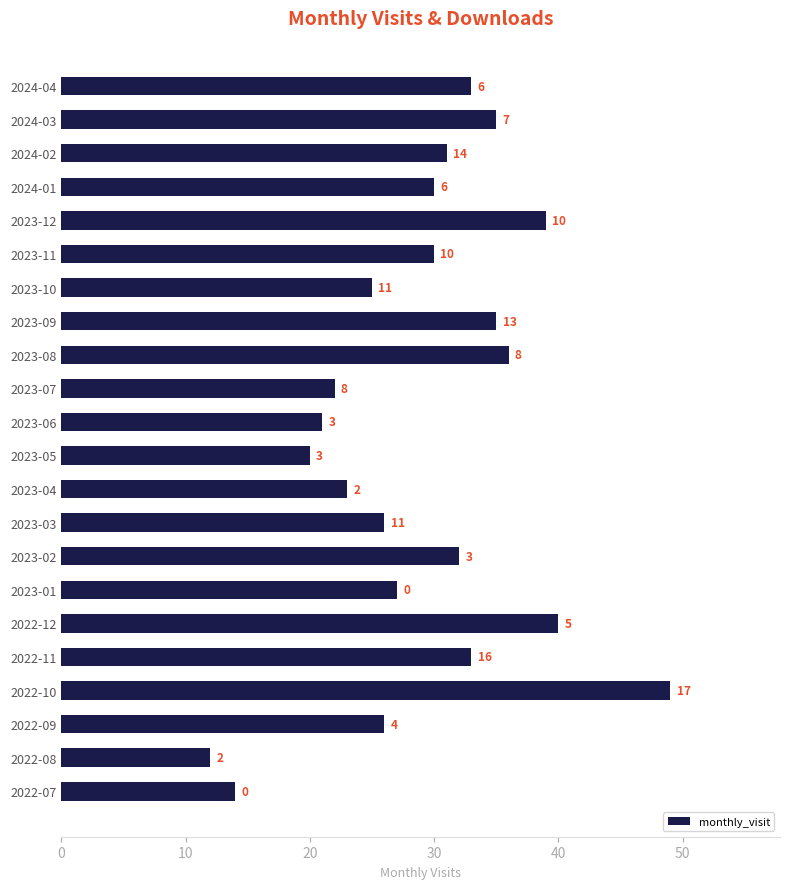

What is the maximum value shown in the chart?

49